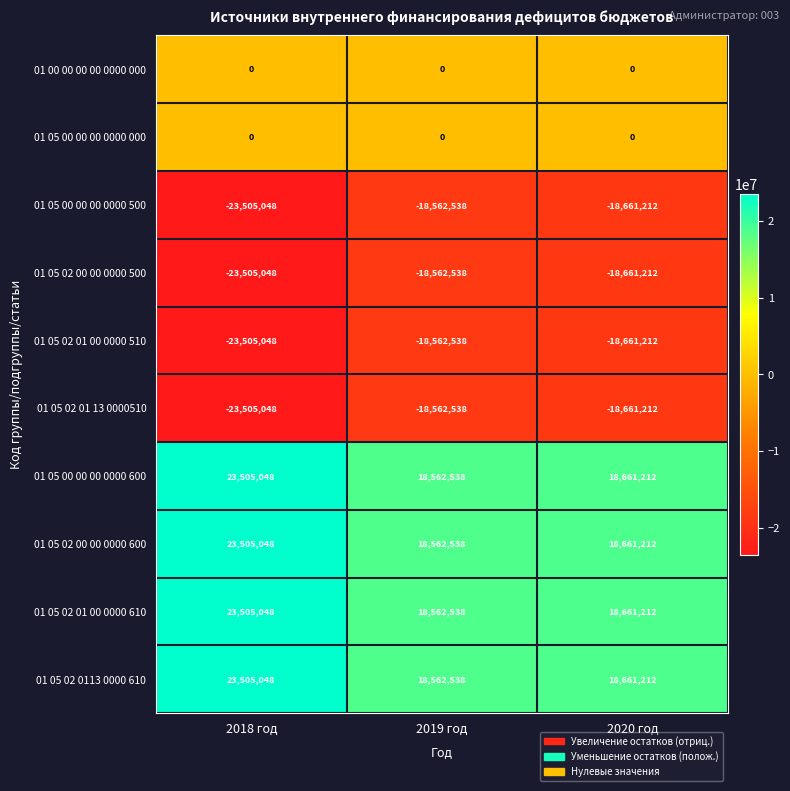

Reading left to right, extract all data points from this chart.

01 00 00 00 00 0000 000: 2018 год=0	2019 год=0	2020 год=0
01 05 00 00 00 0000 000: 2018 год=0	2019 год=0	2020 год=0
01 05 00 00 00 0000 500: 2018 год=-23505048	2019 год=-18562538	2020 год=-18661212
01 05 02 00 00 0000 500: 2018 год=-23505048	2019 год=-18562538	2020 год=-18661212
01 05 02 01 00 0000 510: 2018 год=-23505048	2019 год=-18562538	2020 год=-18661212
01 05 02 01 13 0000510: 2018 год=-23505048	2019 год=-18562538	2020 год=-18661212
01 05 00 00 00 0000 600: 2018 год=23505048	2019 год=18562538	2020 год=18661212
01 05 02 00 00 0000 600: 2018 год=23505048	2019 год=18562538	2020 год=18661212
01 05 02 01 00 0000 610: 2018 год=23505048	2019 год=18562538	2020 год=18661212
01 05 02 0113 0000 610: 2018 год=23505048	2019 год=18562538	2020 год=18661212